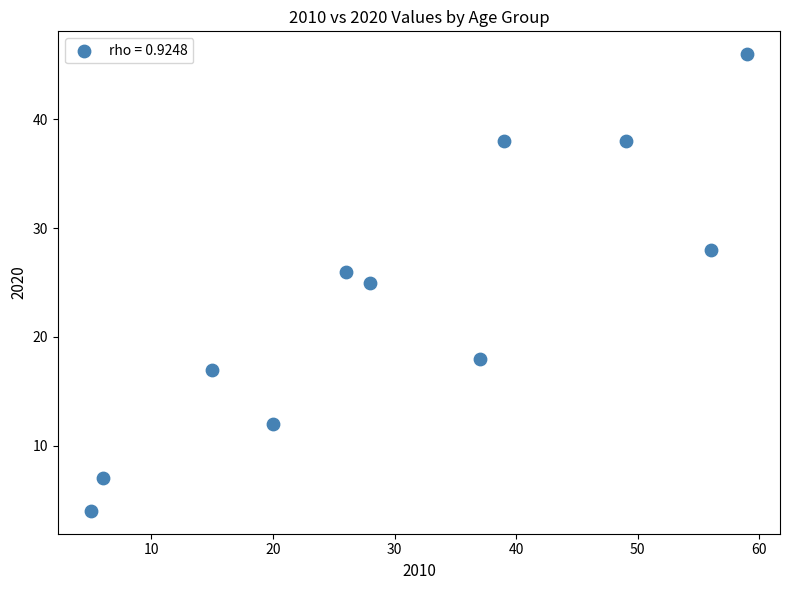

What is the range of X values (max minus min)?

54